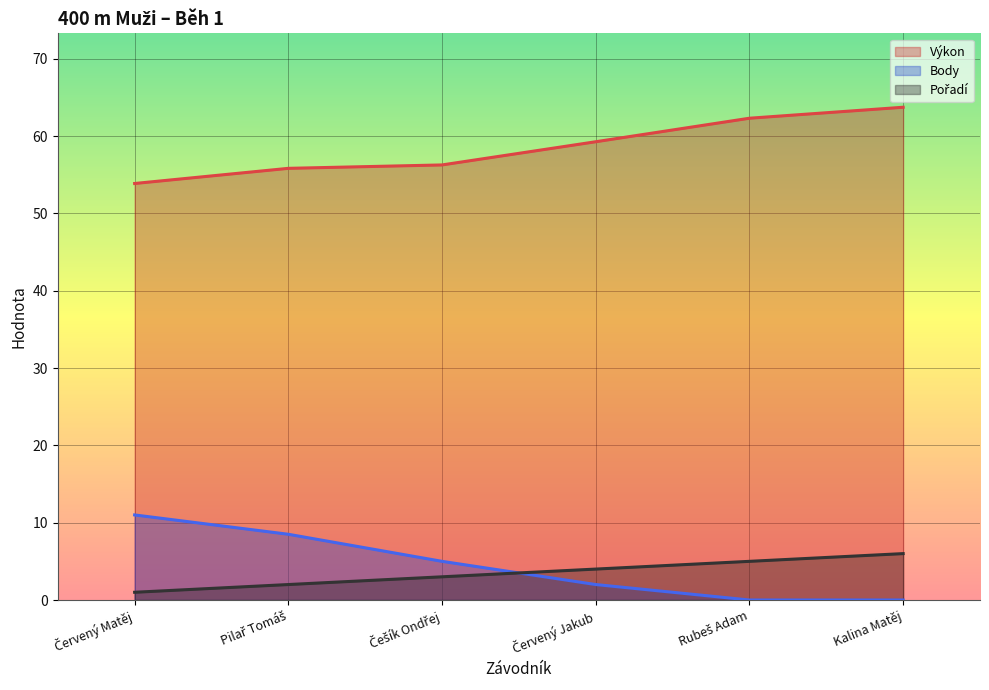

How many lines are shown in the chart?

3